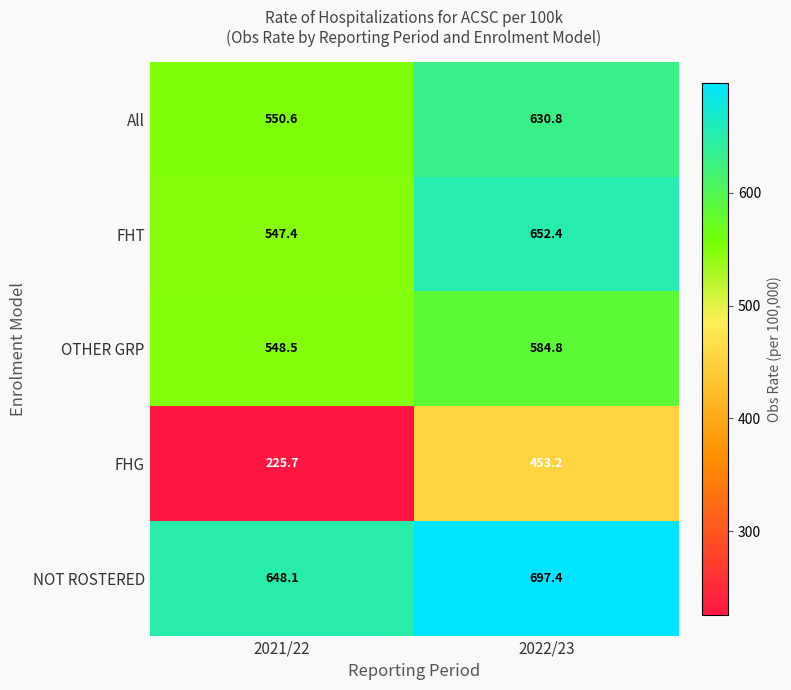

What is the sum of all OTHER GRP values?

1133.3